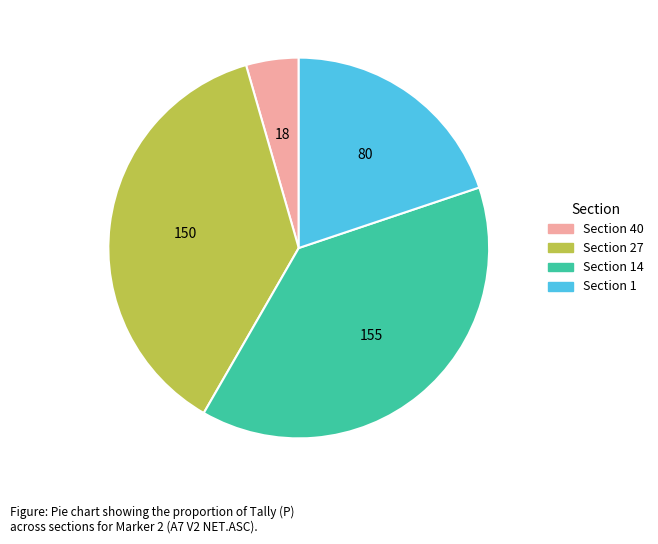

Rank the categories by value from highest to lowest.

Section 14, Section 27, Section 1, Section 40